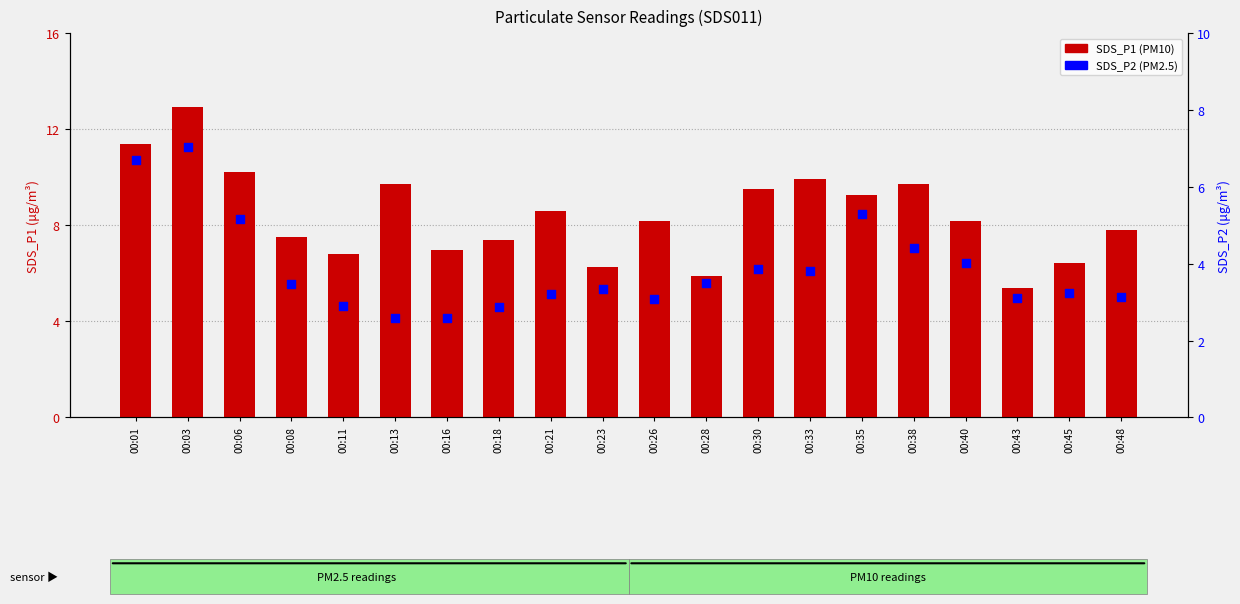

What are all the series names shown in the legend?

SDS_P1, SDS_P2